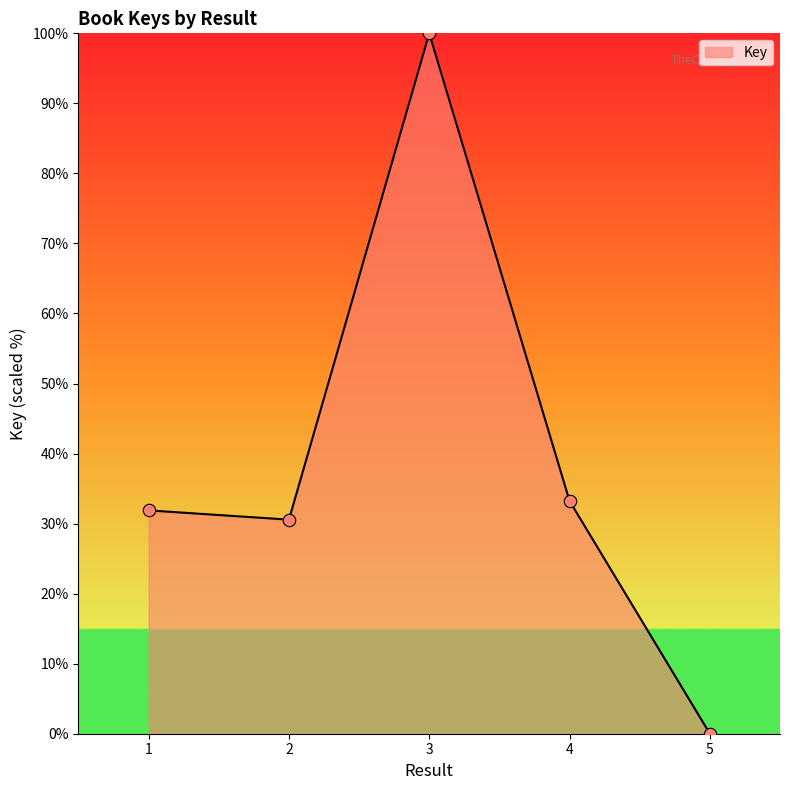

Approximately how many times larger is the value at 1 compared to 3?

0.3